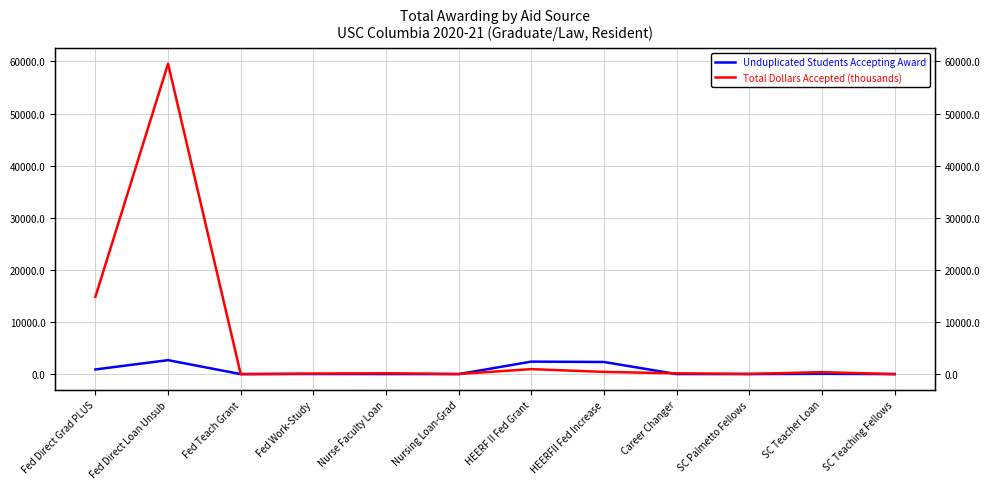

List the series in order of their overall mean, highest first.

Total Dollars Accepted (thousands), Unduplicated Students Accepting Award